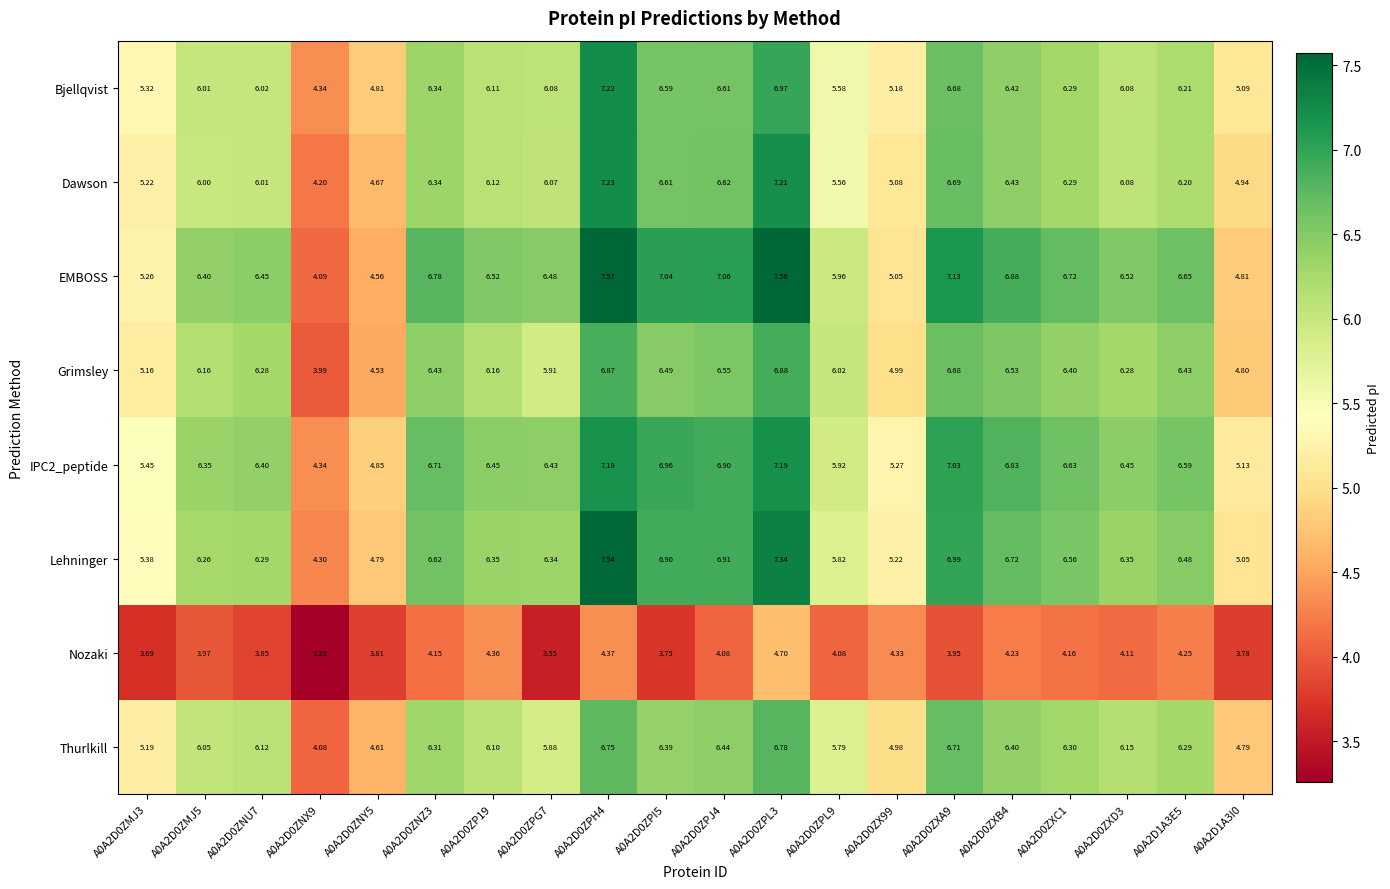

Which series has the largest total across all categories?

EMBOSS